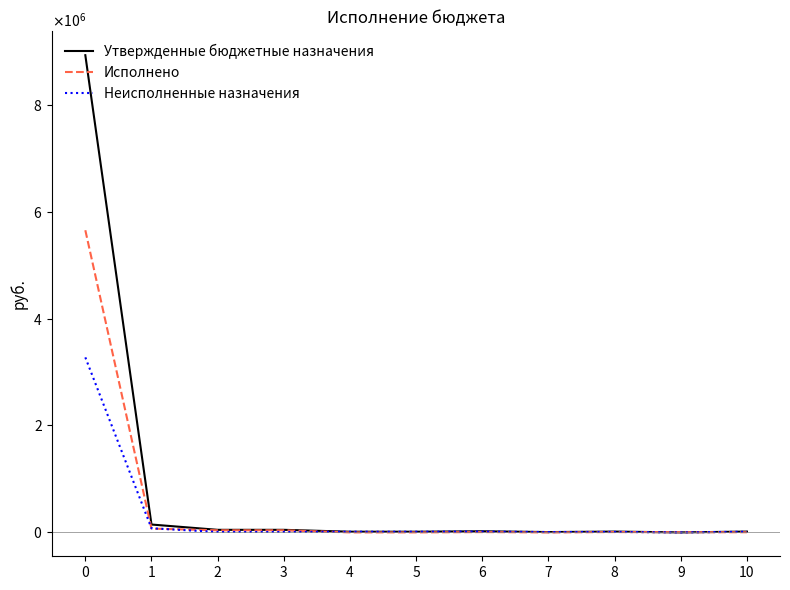

List the labels in order of Утвержденные бюджетные назначения value, smallest first.

9, 7, 4, 5, 8, 10, 6, 2, 3, 1, 0